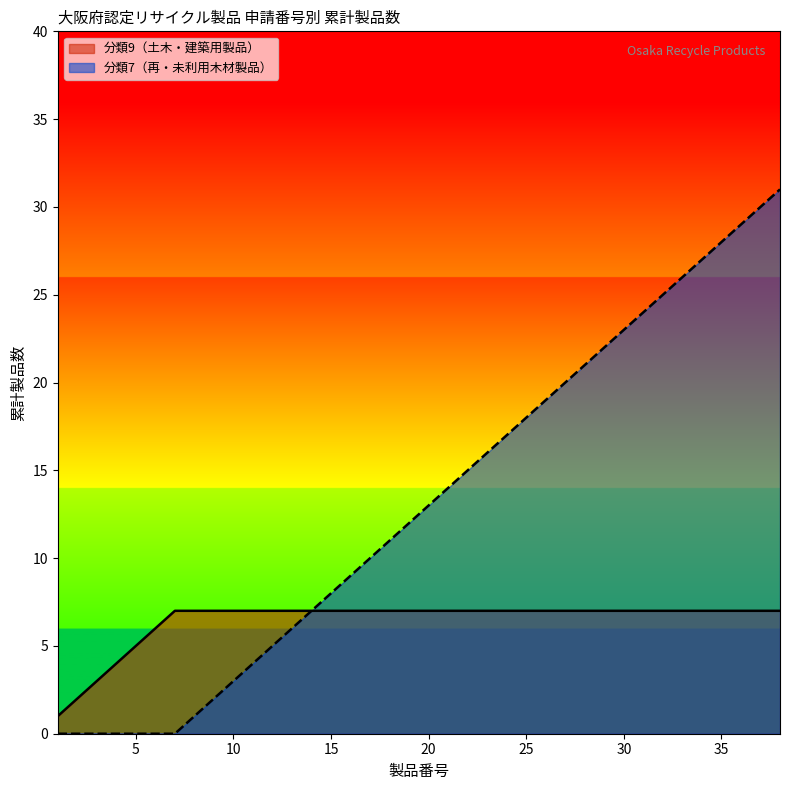

List the series in order of their overall mean, highest first.

分類7（再・未利用木材製品）, 分類9（土木・建築用製品）